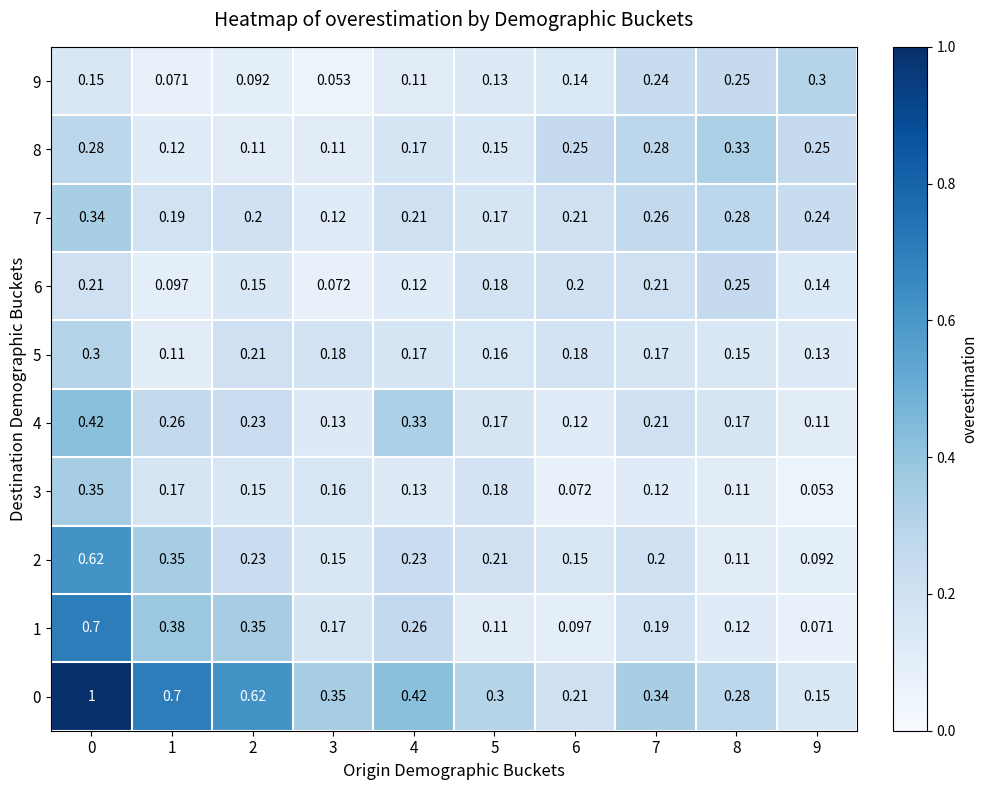

Is the value of 5 at 5 greater than the value of 0 at 1?

No